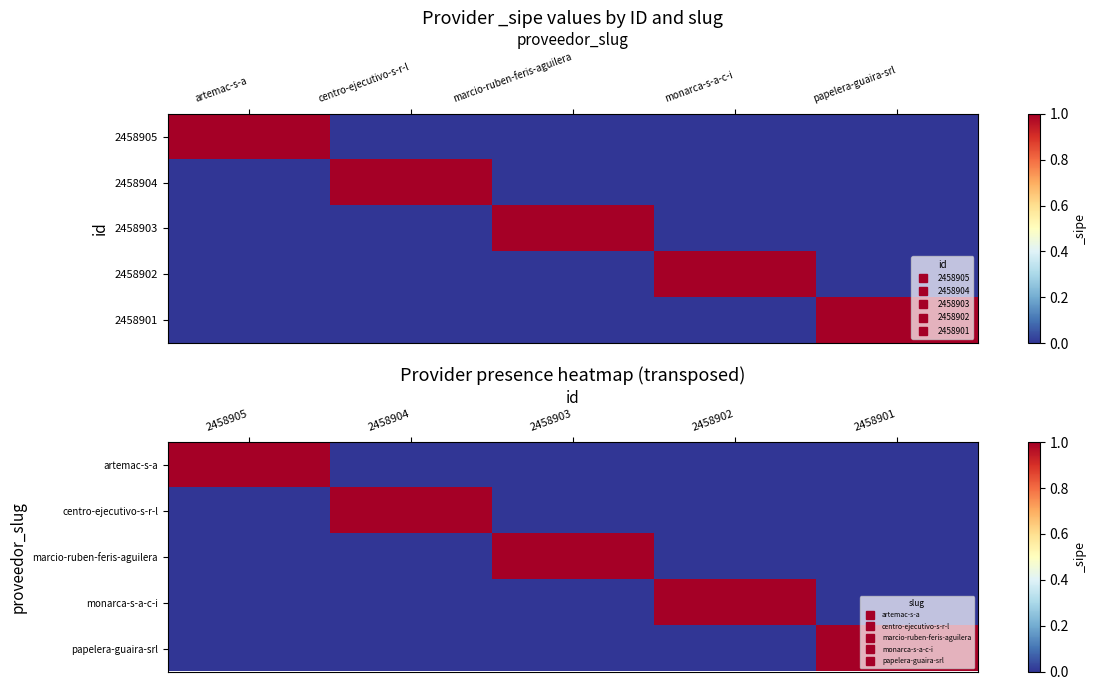

The artemac-s-a series shows 0 at 2458901. True or false?

True